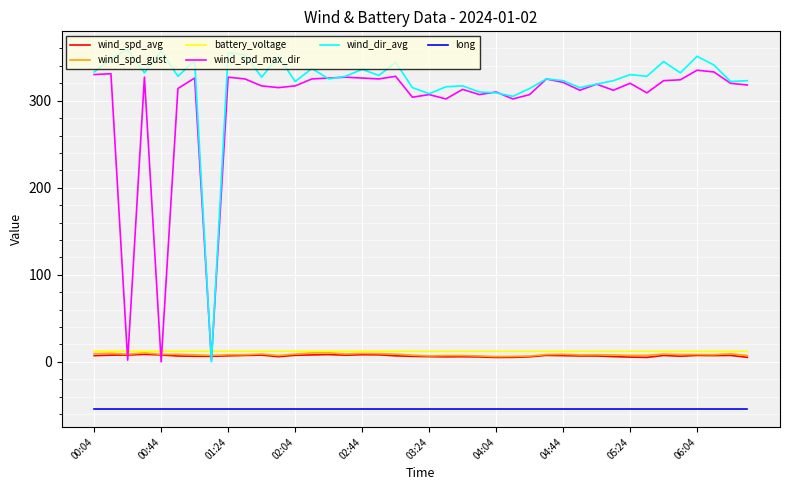

Count the number of categories in the chart.

40